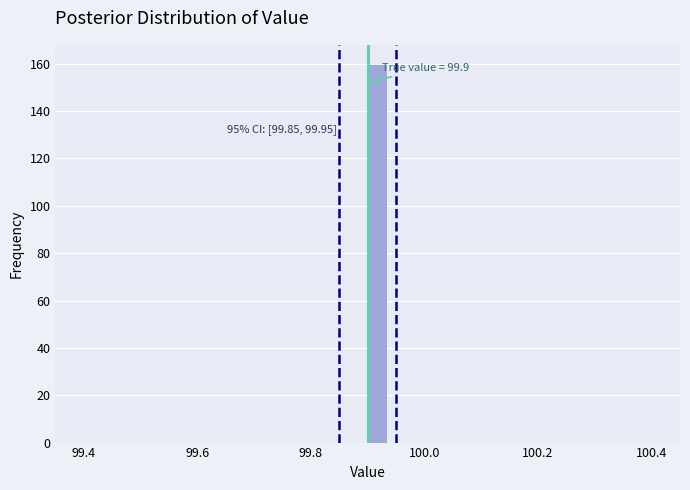

Around what value on the x-axis is the tallest bar? Give the approximate position of its centre, as read against the axis.

99.92